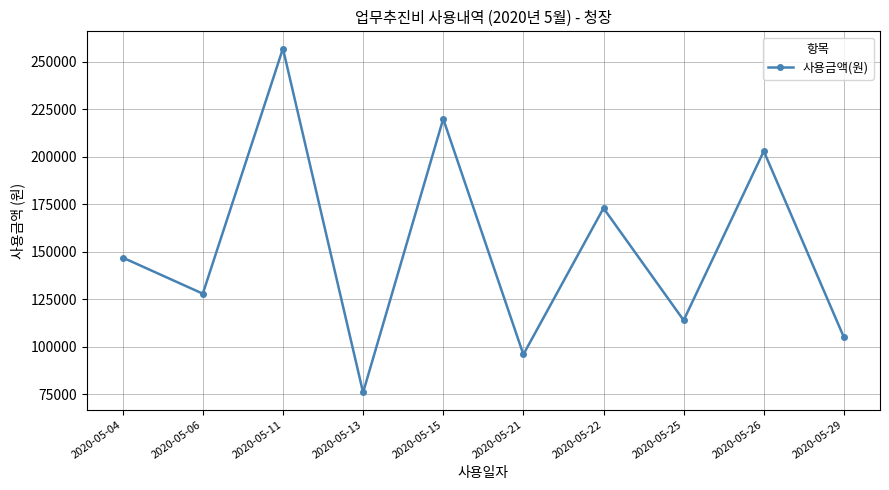

Approximately how many times larger is the value at 2020-05-21 compared to 2020-05-04?

0.7